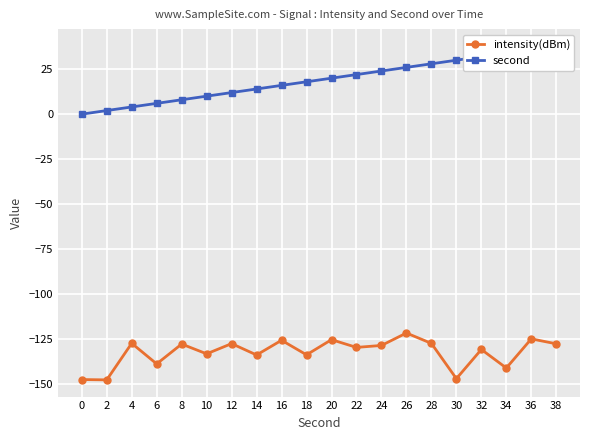

List the labels in order of second value, largest first.

38, 36, 34, 32, 30, 28, 26, 24, 22, 20, 18, 16, 14, 12, 10, 8, 6, 4, 2, 0